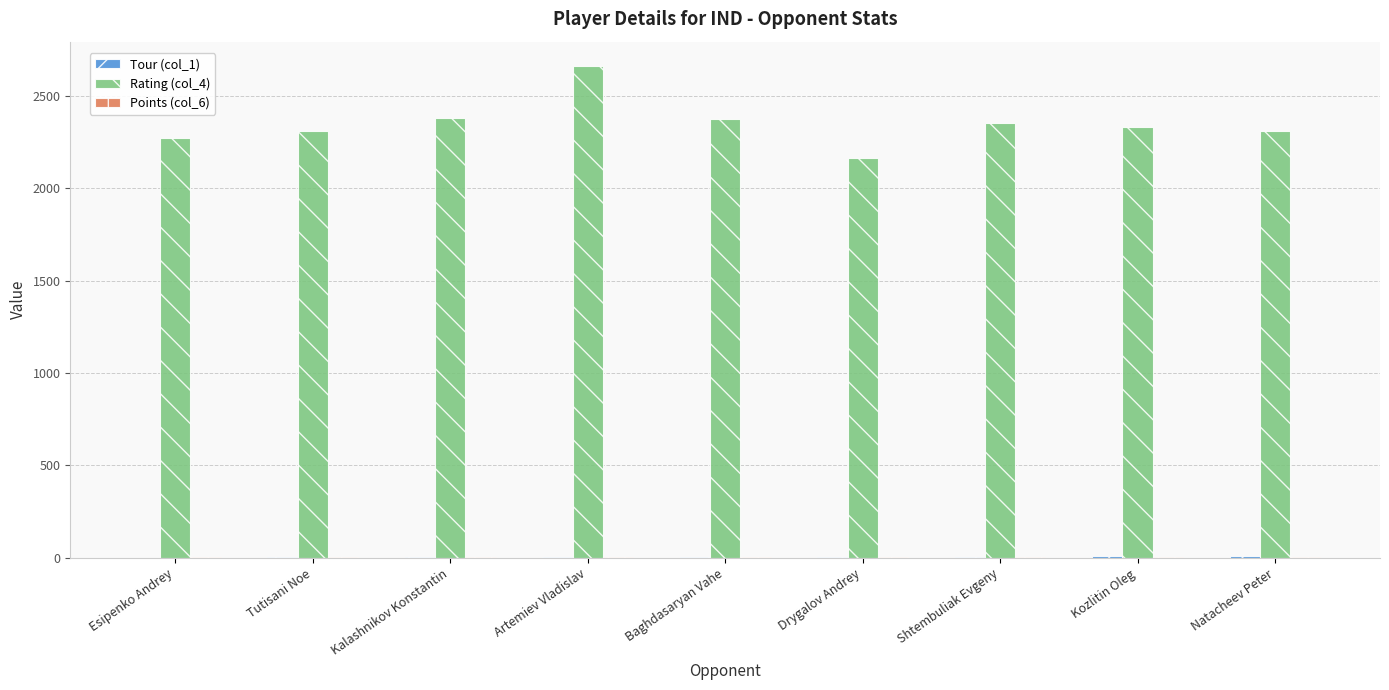

Which series has the largest total across all categories?

Rating (col_4)